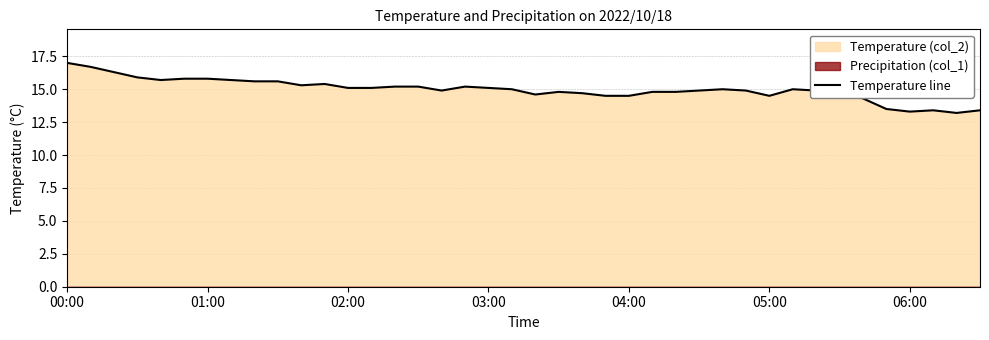

The Temperature line series shows 4.9 at 04:00. True or false?

False